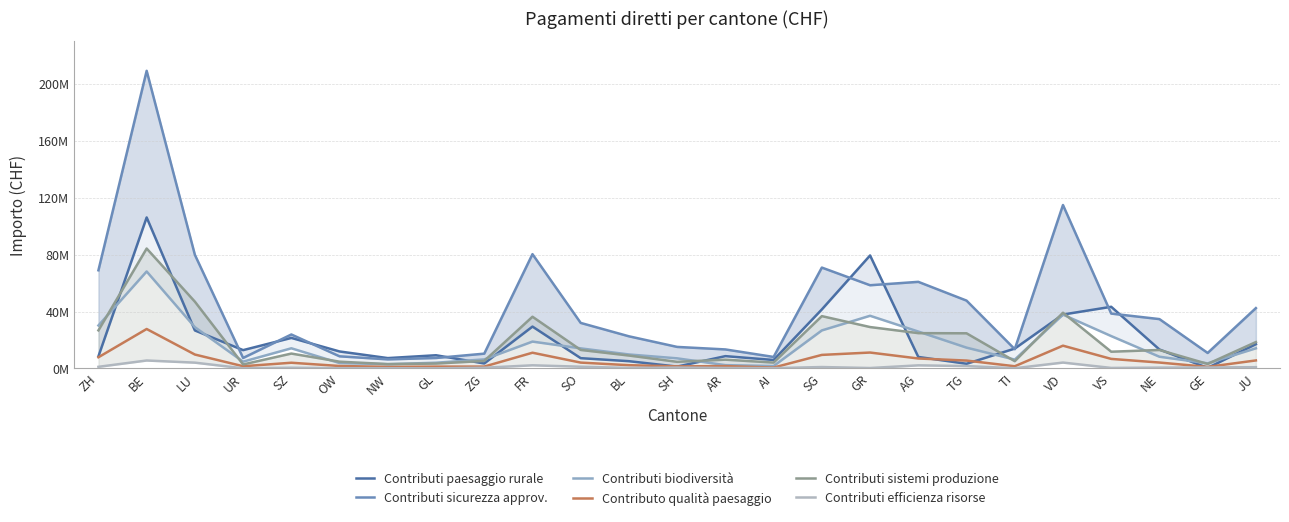

At which category does Contributi biodiversità reach its first local valley?

UR